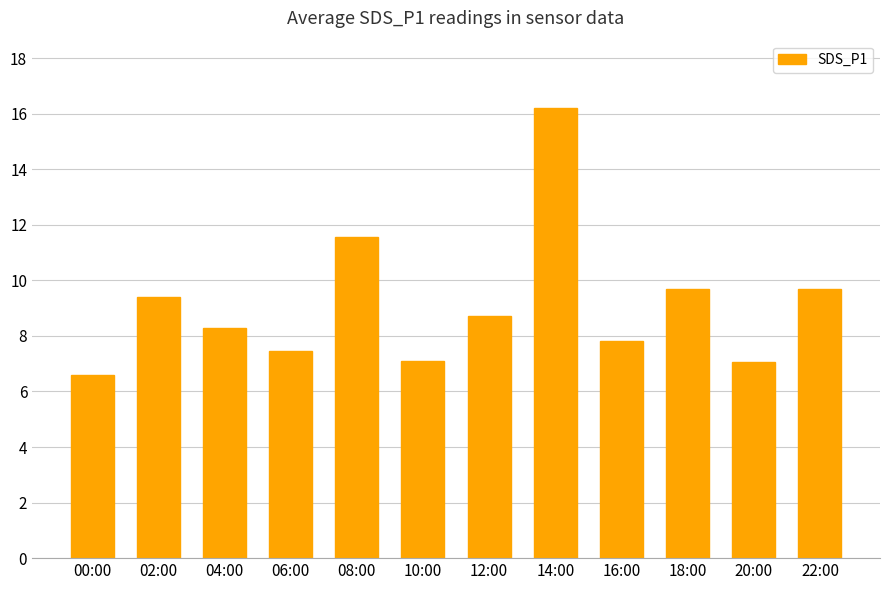

What is the minimum value shown in the chart?

6.6